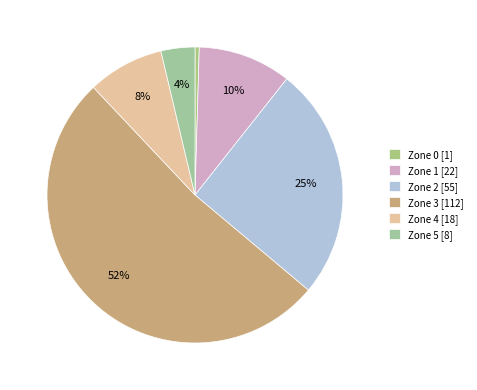

True or false: Zone 3 accounts for 45% of the total.

False